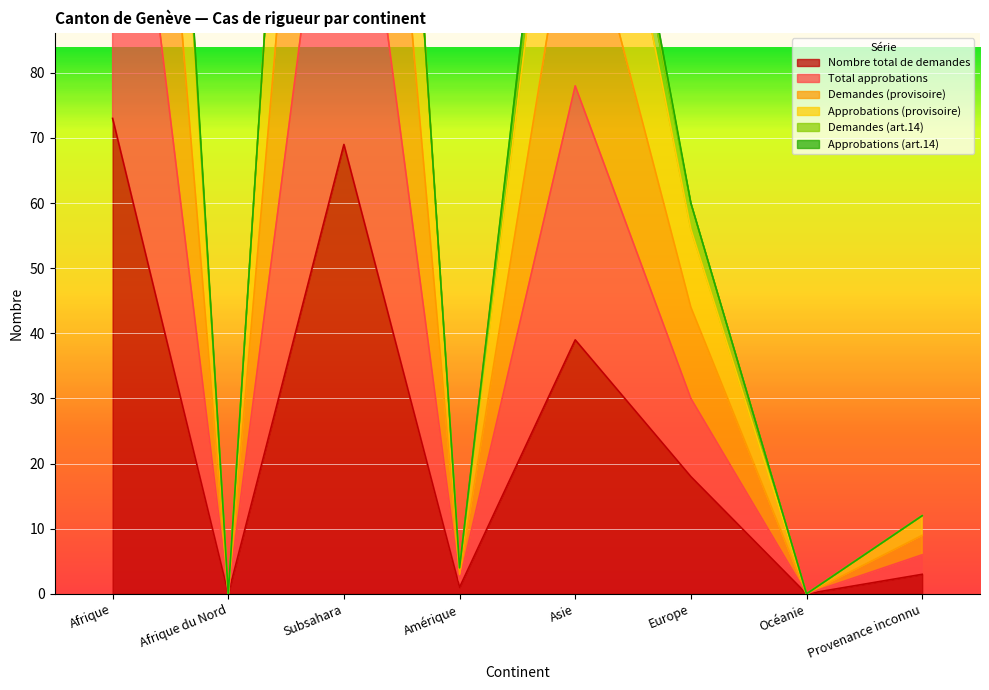

Where is Nombre total de demandes nearest to the value 36?

Asie